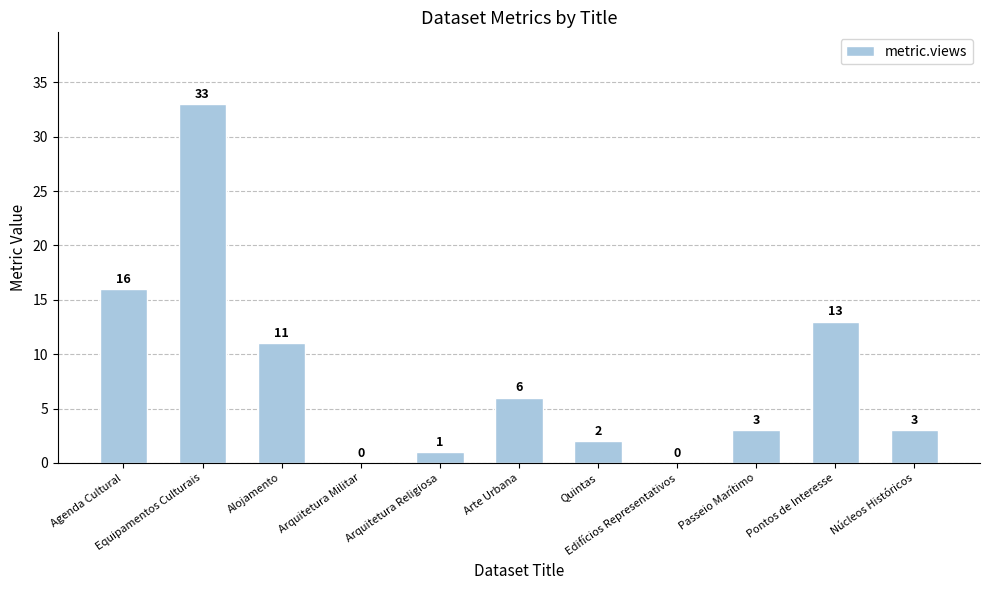

The chart shows a value of 11 at Alojamento. True or false?

True